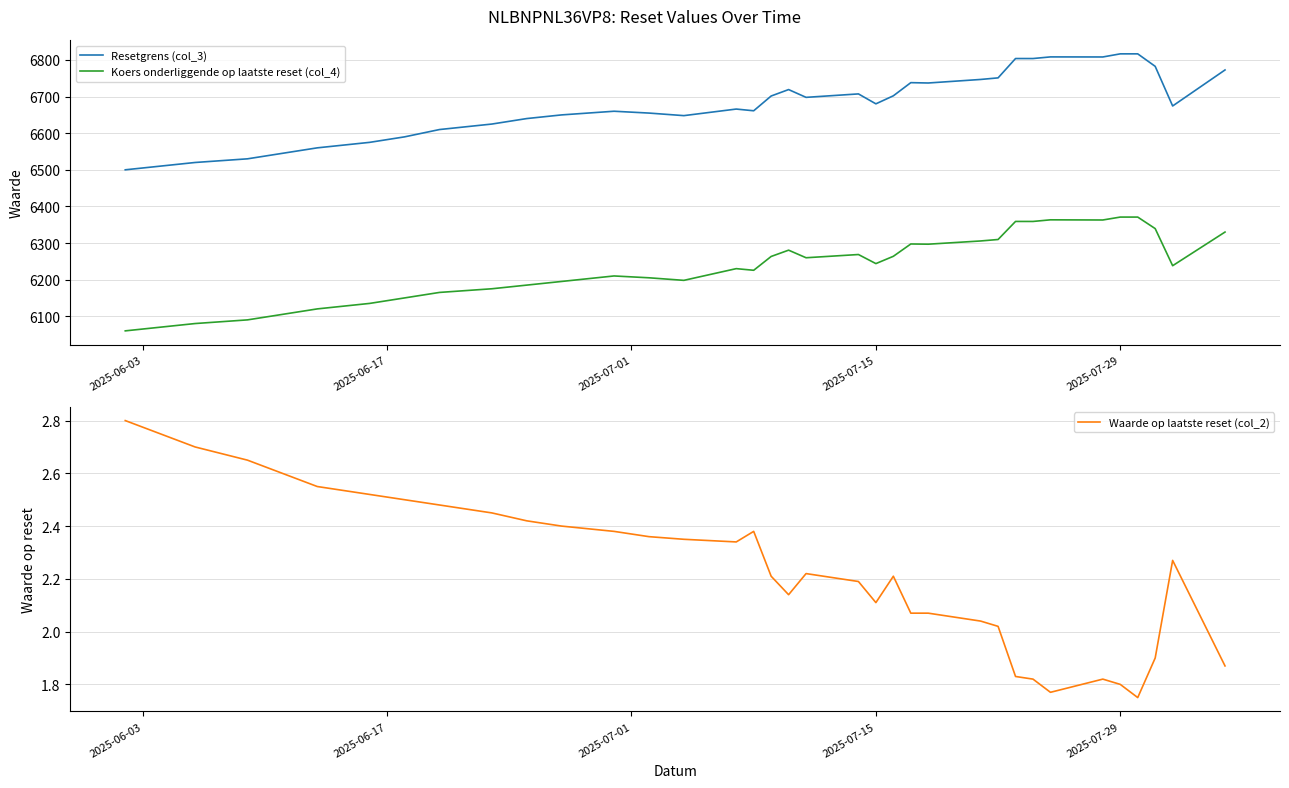

True or false: Waarde op laatste reset (col_2) and Koers onderliggende op laatste reset (col_4) intersect in this chart.

False